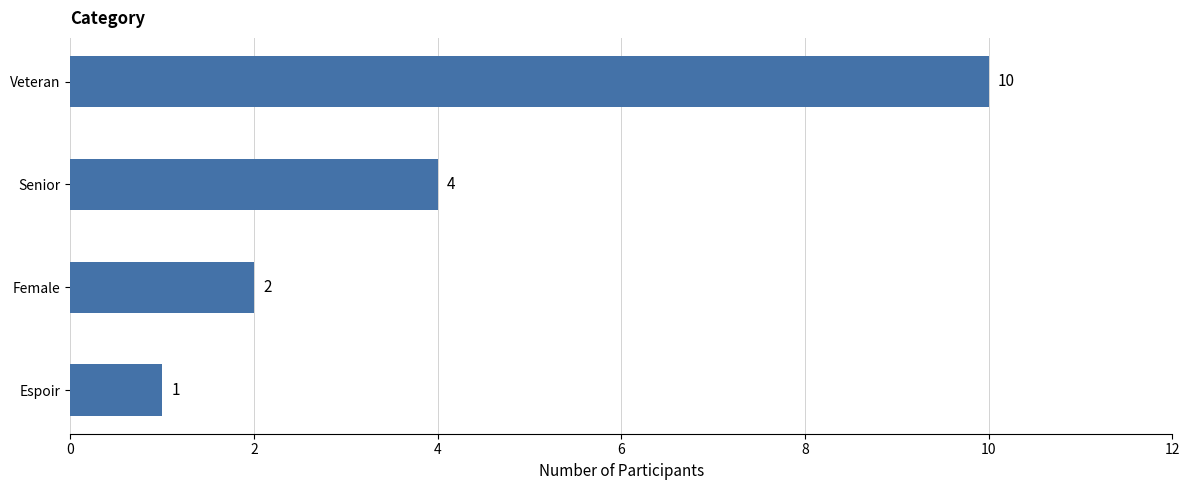

Reading top to bottom, what are all the values shown in this chart?

10	4	2	1